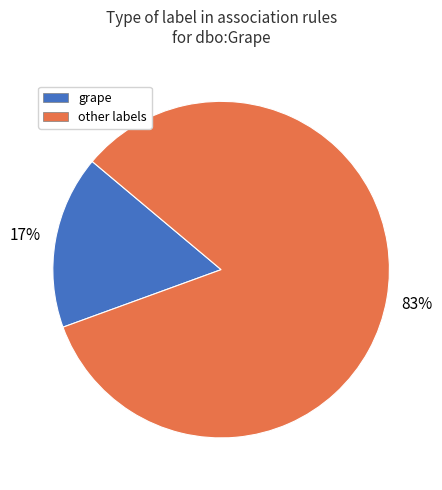

To the nearest percent, what is the average slice percentage?

50%